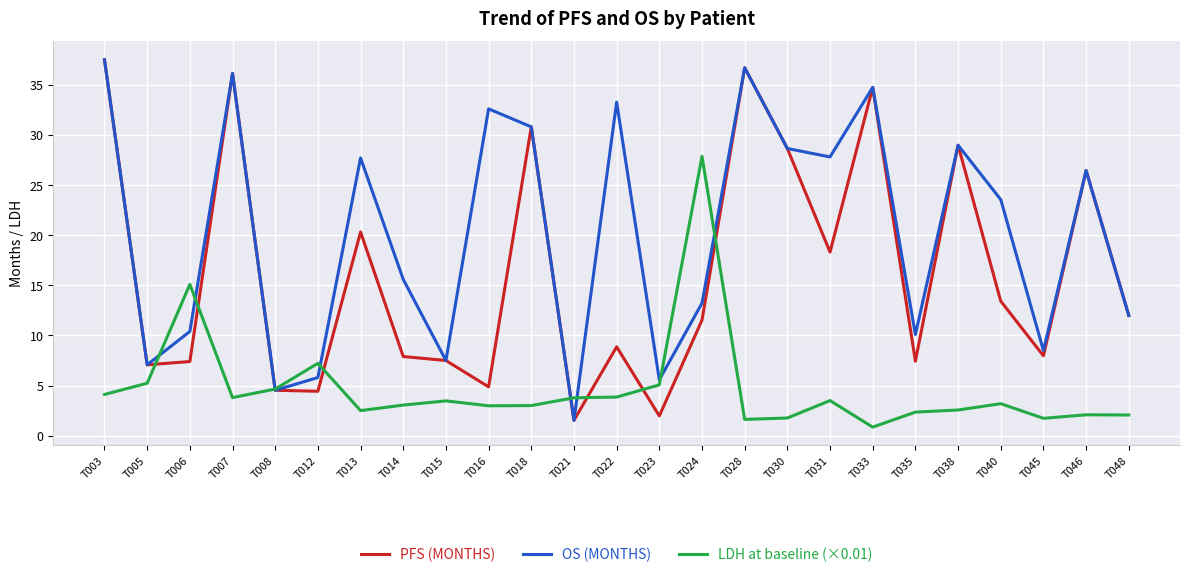

How many interior local valleys does the OS (MONTHS) series have?

8